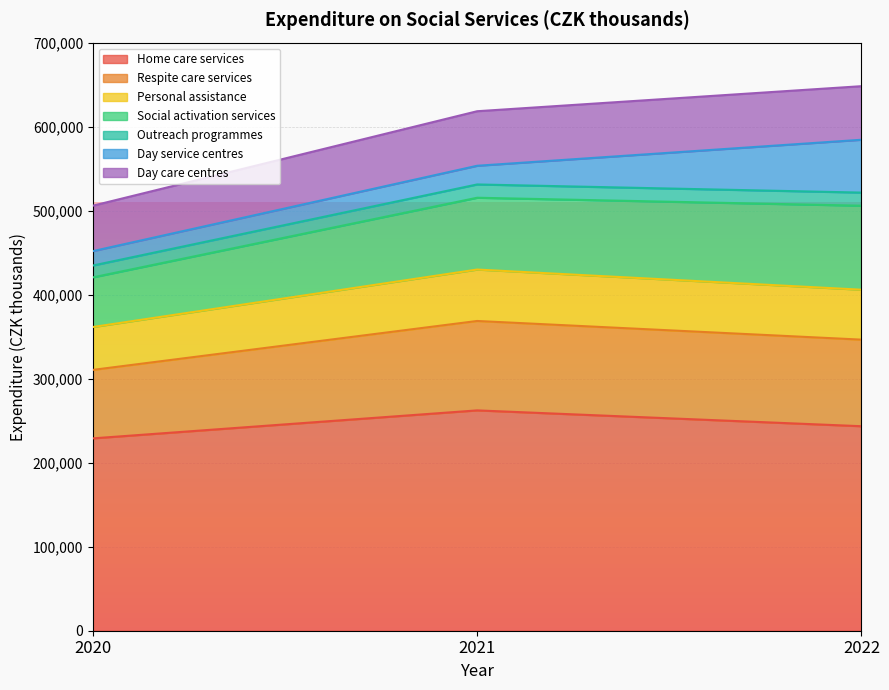

What is the total value across all series at 2022?

648724